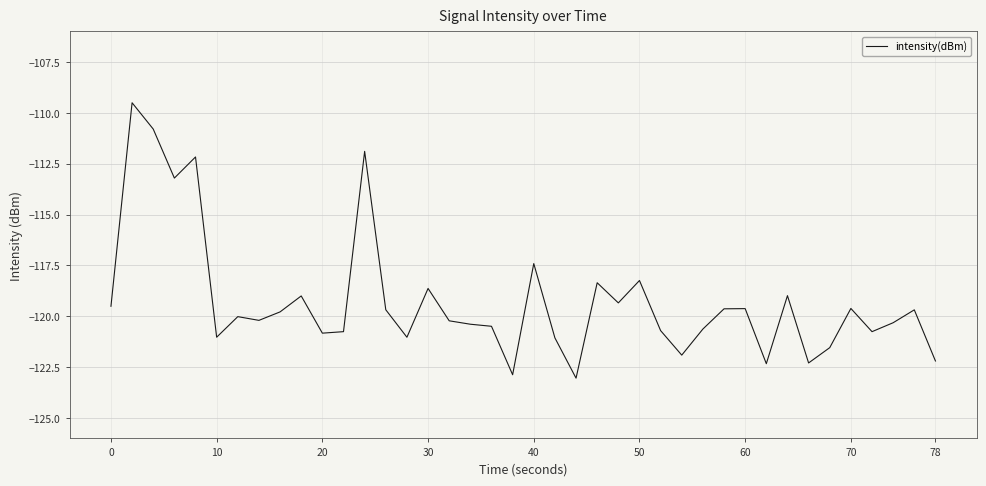

What is the minimum value shown in the chart?

-123.0